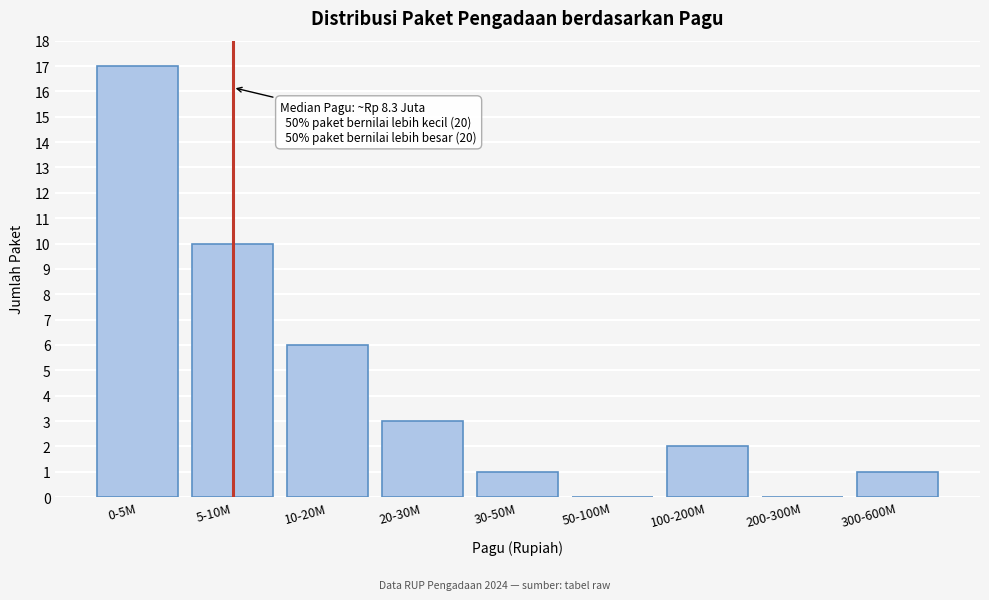

Reading right to left, transcribe all the data shown in this chart.

300-600M=1	200-300M=0	100-200M=2	50-100M=0	30-50M=1	20-30M=3	10-20M=6	5-10M=10	0-5M=17